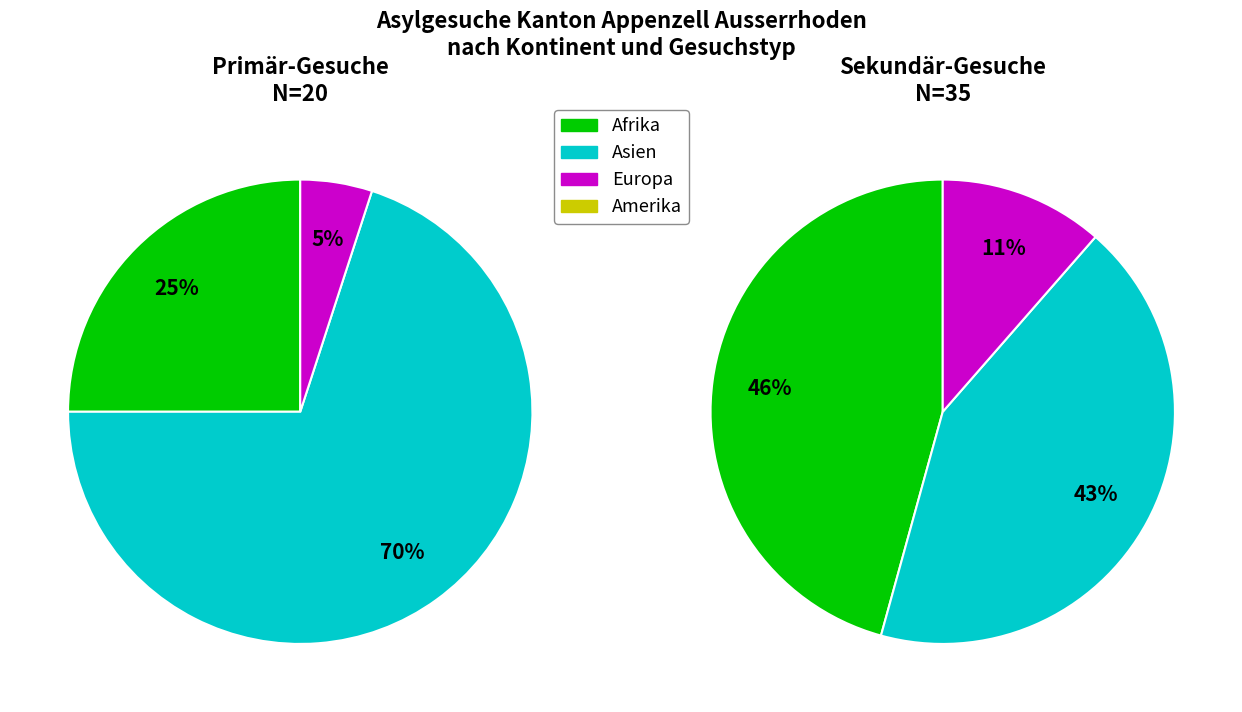

To the nearest percent, what is the average slice percentage?

25%